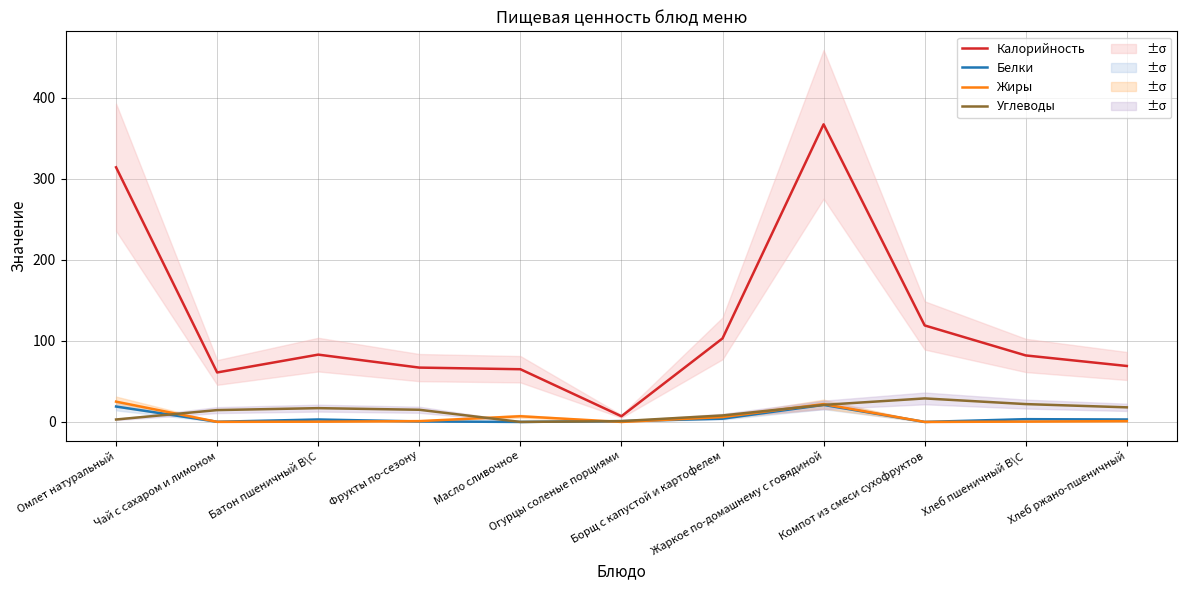

What is the value of the Жиры point at the 7th from the left?

6.0